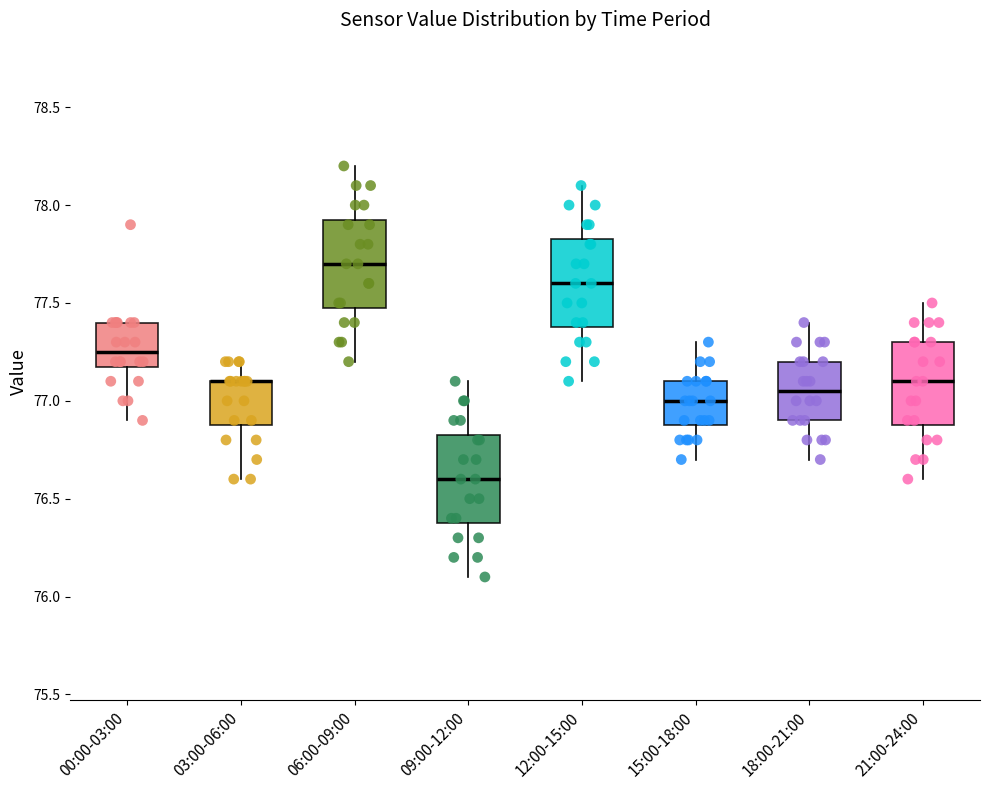

Where does the lower whisker of the box for 03:00-06:00 end on the y-axis? The values are not printed on the chart, so give them approximately, as read against the axis.

76.60